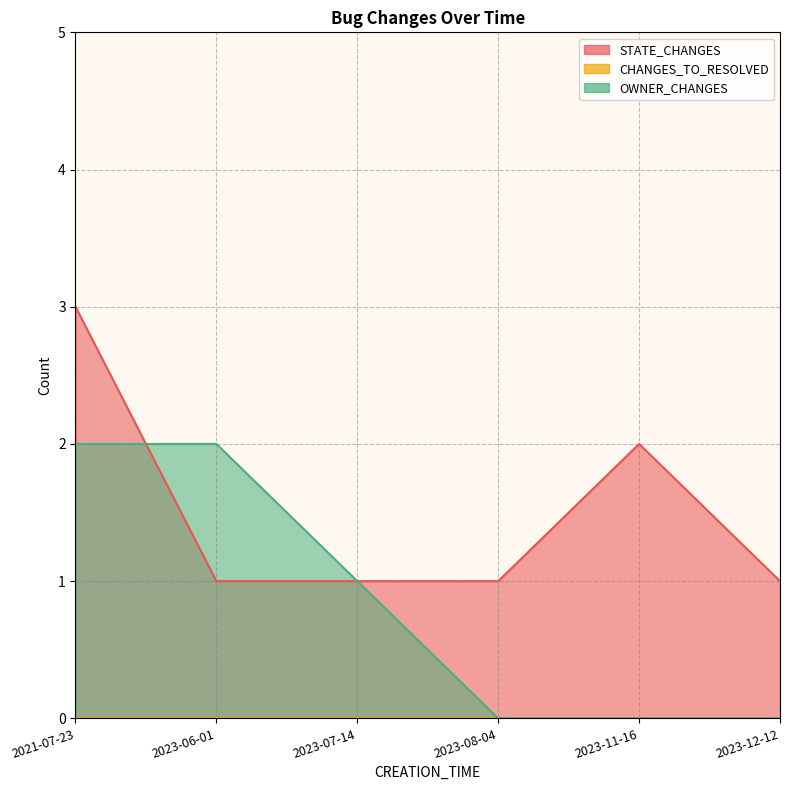

Between which two adjacent categories do STATE_CHANGES and OWNER_CHANGES first intersect?

2021-07-23 and 2023-06-01